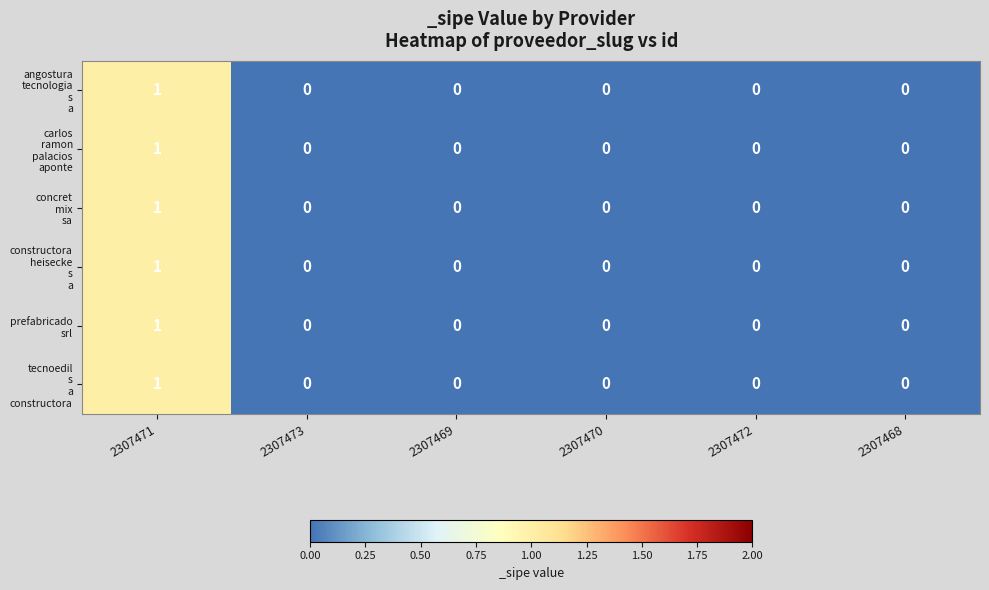

Which category has the highest value across all series?

2307471